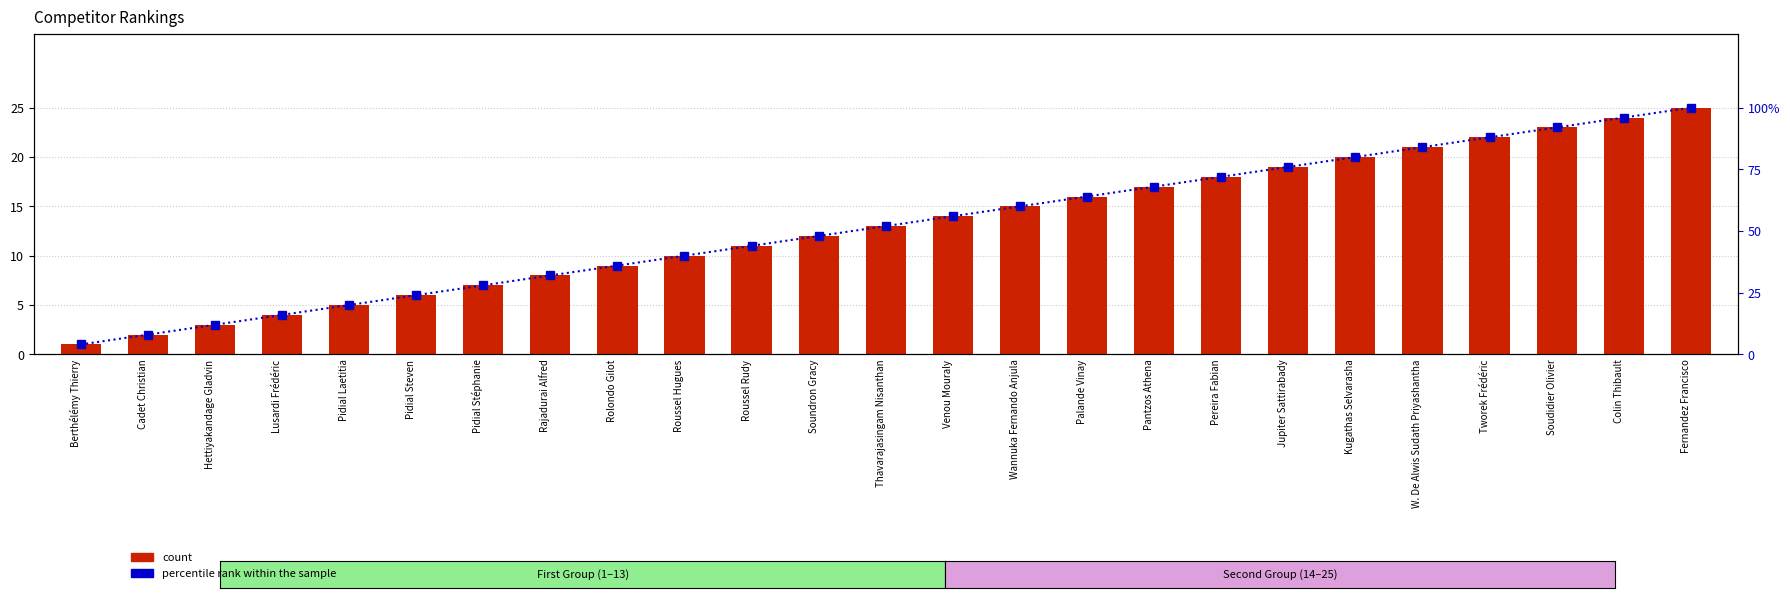

List the labels in order of count value, largest first.

Fernandez Francisco, Colin Thibault, Soudidier Olivier, Tworek Frédéric, W. De Alwis Sudath Priyashantha, Kugathas Selvarasha, Jupiter Sattirabady, Pereira Fabian, Pantzos Athena, Palande Vinay, Wannuka Fernando Anjula, Venou Mouraly, Thavarajasingam Nisanthan, Soundron Gracy, Roussel Rudy, Roussel Hugues, Rolondo Gilot, Rajadurai Alfred, Pidial Stéphanie, Pidial Steven, Pidial Laetitia, Lusardi Frédéric, Hettiyakandage Gladvin, Cadet Christian, Berthélémy Thierry